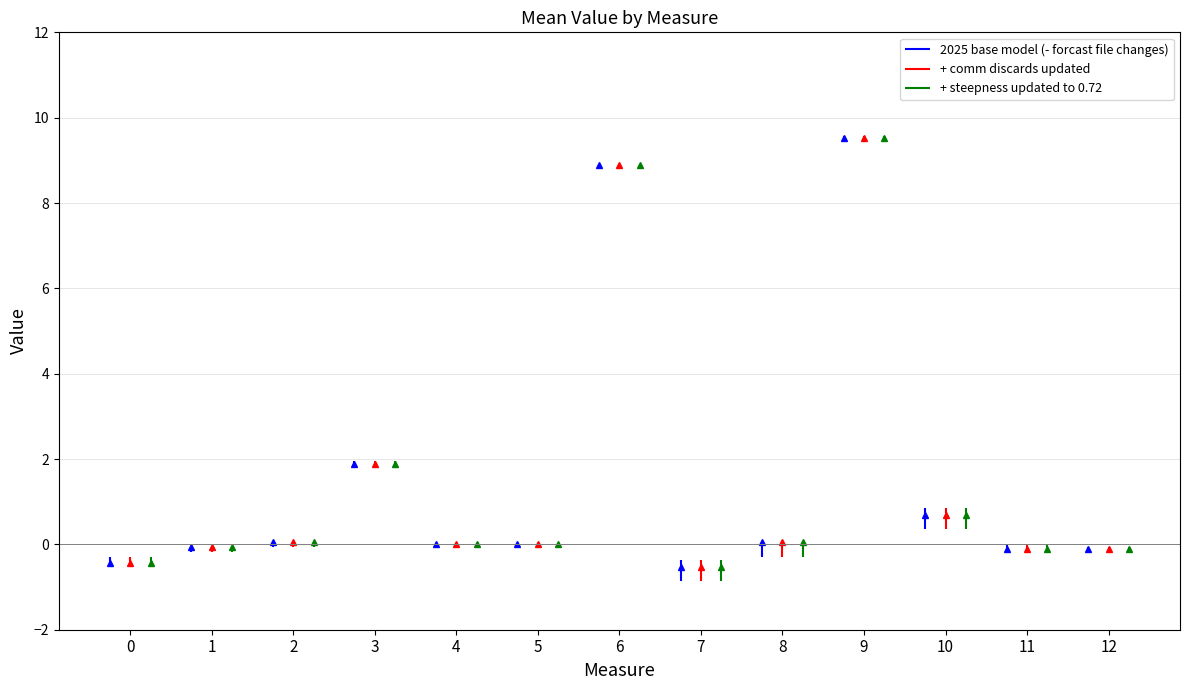

Is it true that mean_value equals -0.2 at 11?

False